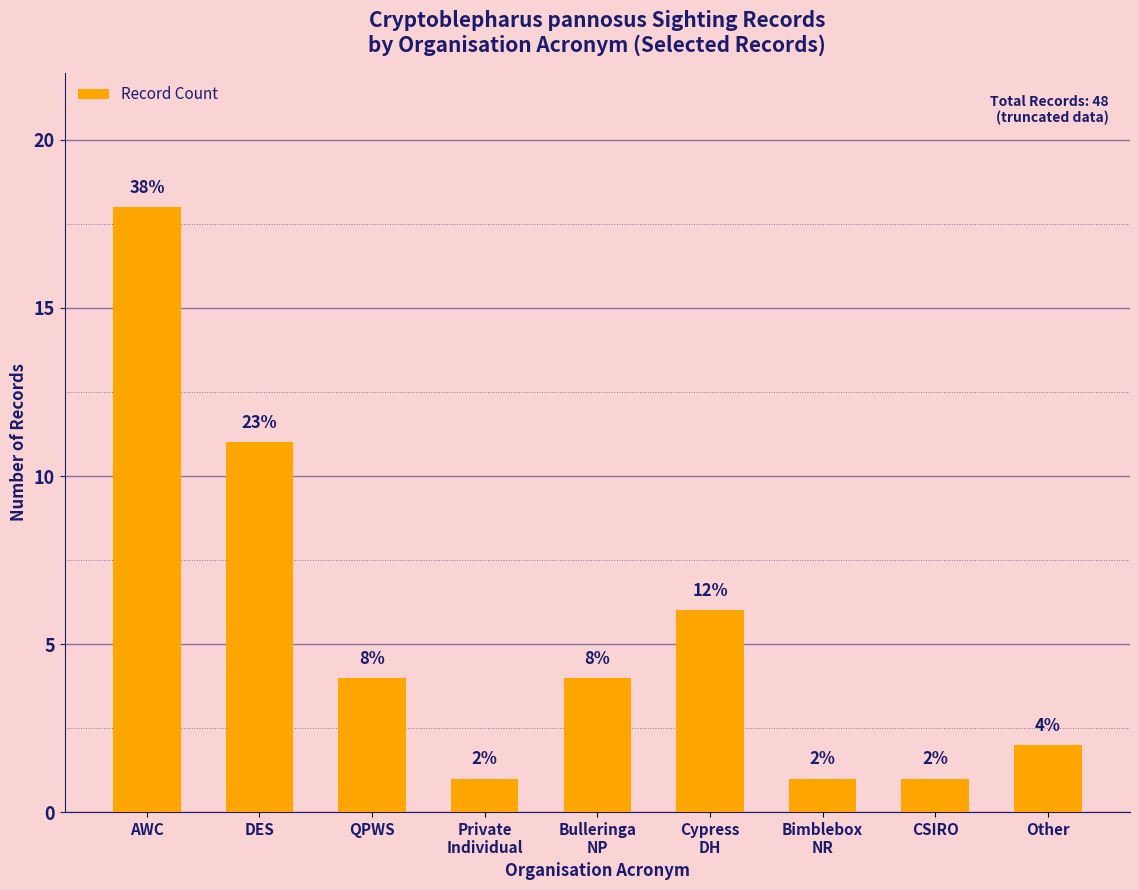

Where does the data first go above 4?

AWC